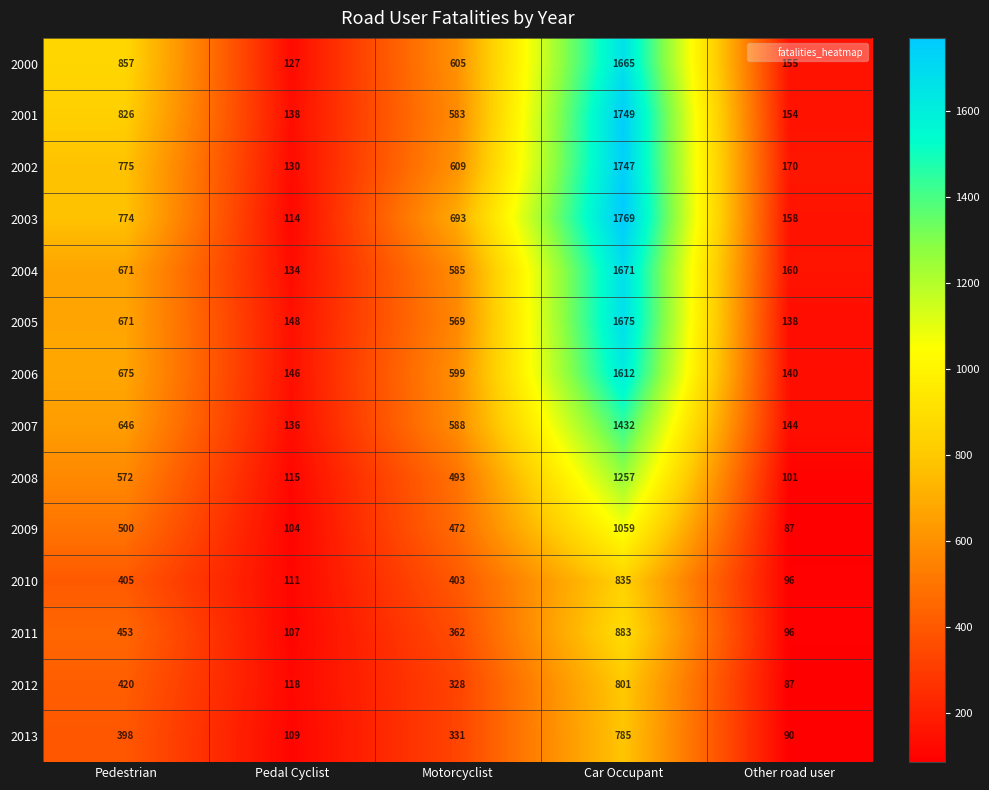

What is the maximum value shown in the chart?

1769